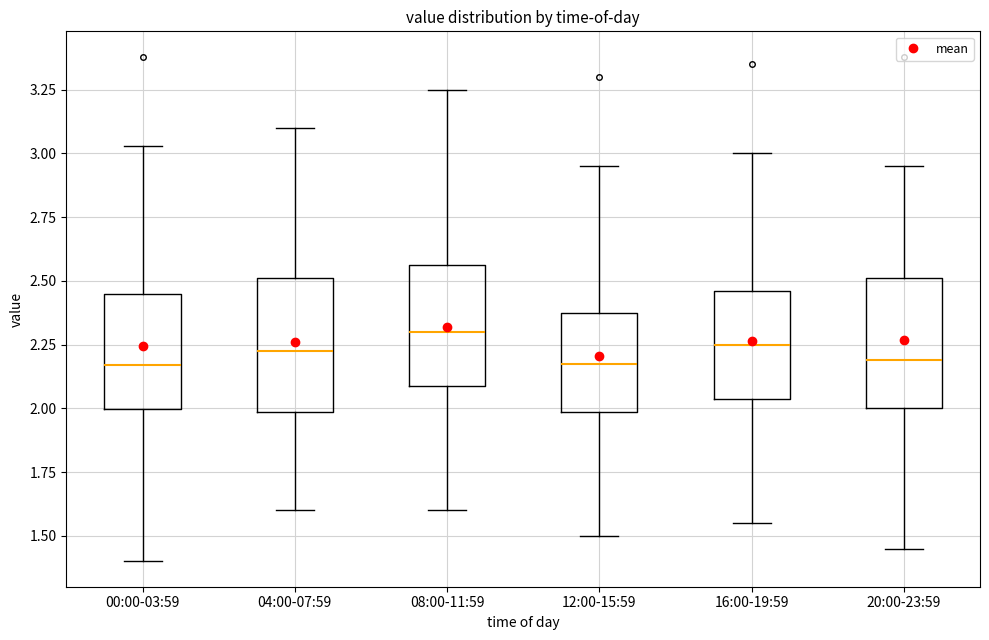

Where does the lower whisker of the box for 00:00-03:59 end on the y-axis? The values are not printed on the chart, so give them approximately, as read against the axis.

1.40